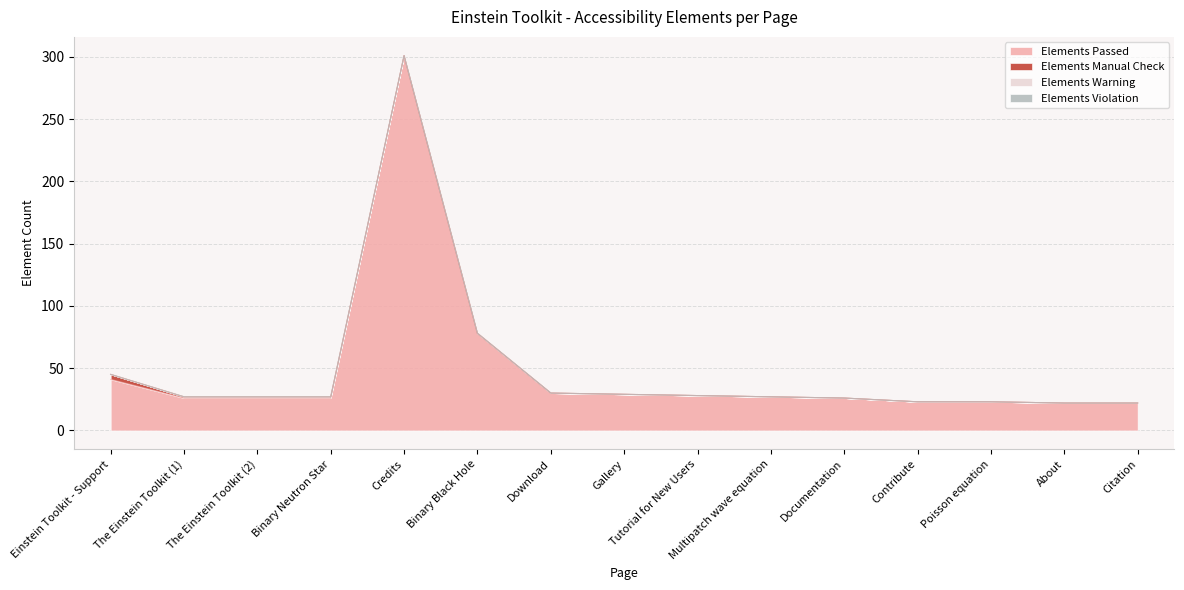

Which series changed the most between Multipatch wave equation and Citation?

Elements Passed